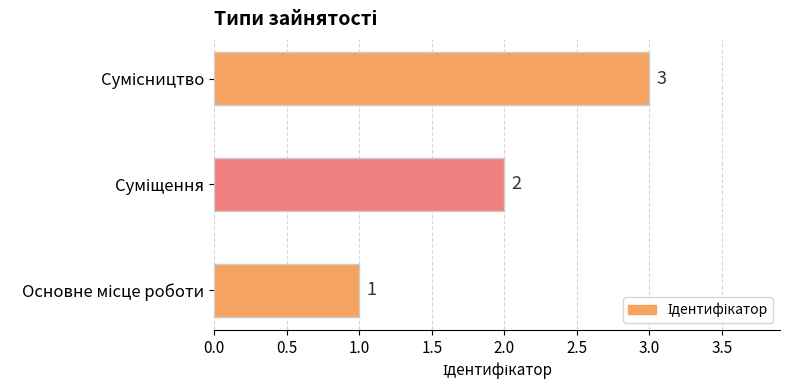

What is the sum of all values?

6